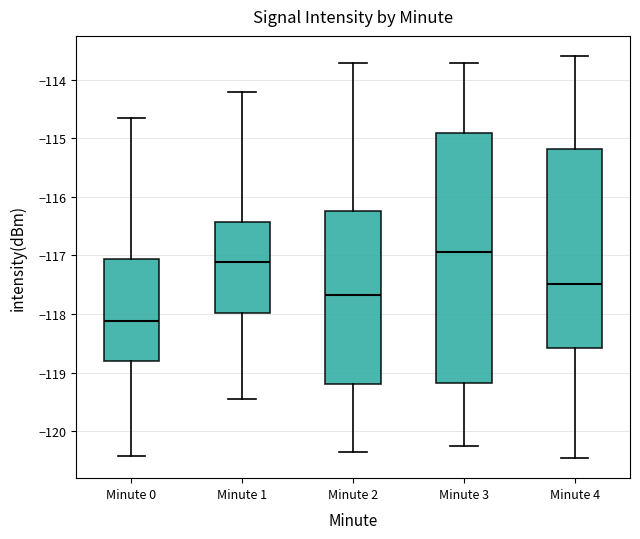

Which box has the lowest median line?

Minute 0